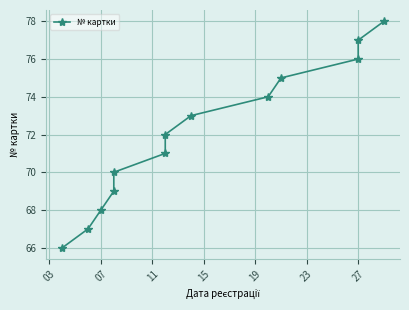

How many values are below 72?

6